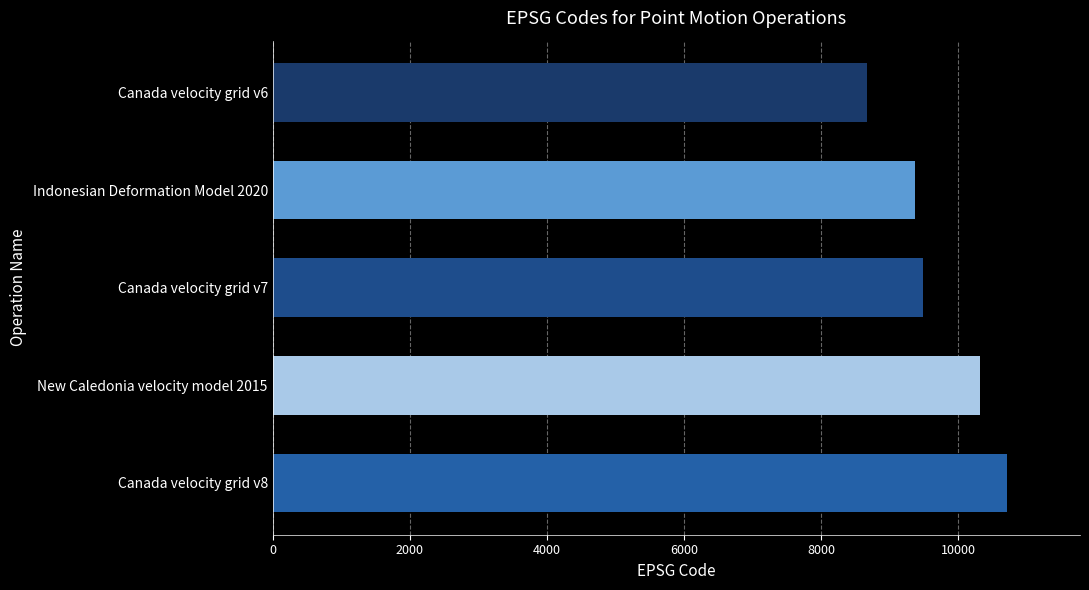

Is it true that the value at Canada velocity grid v7 is 14346?

False